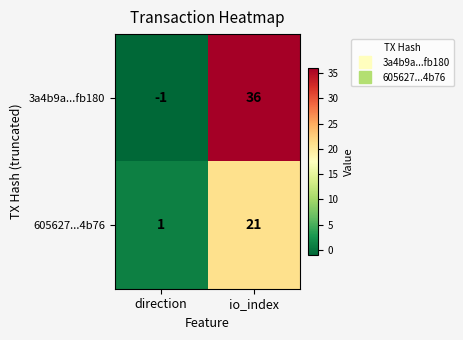

How many values in 3a4b9a...fb180 are below zero?

1